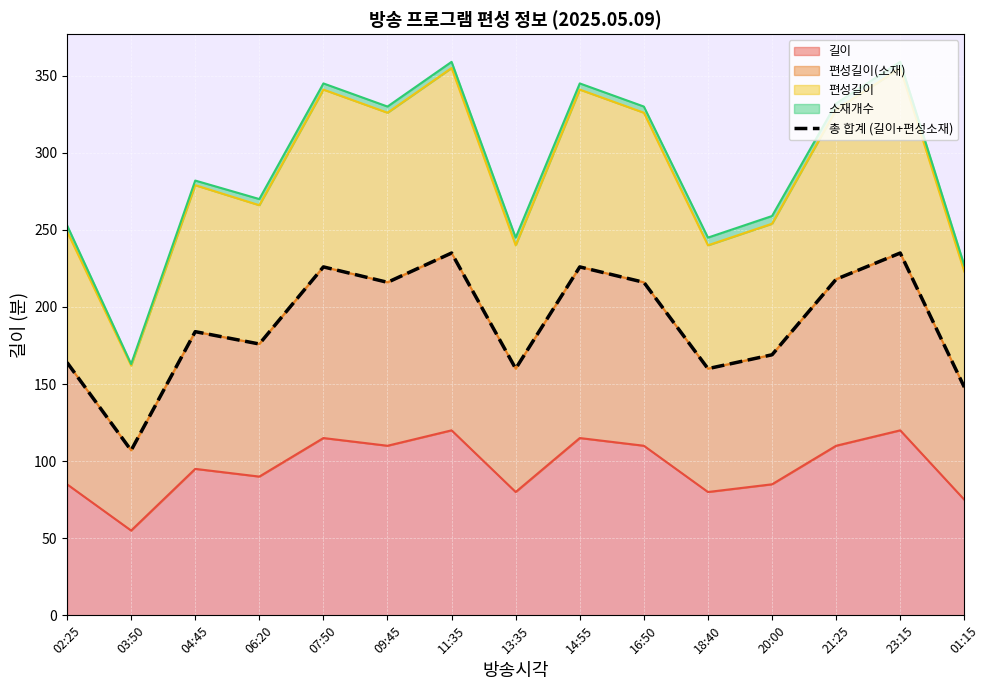

Where is the first local maximum?

04:45